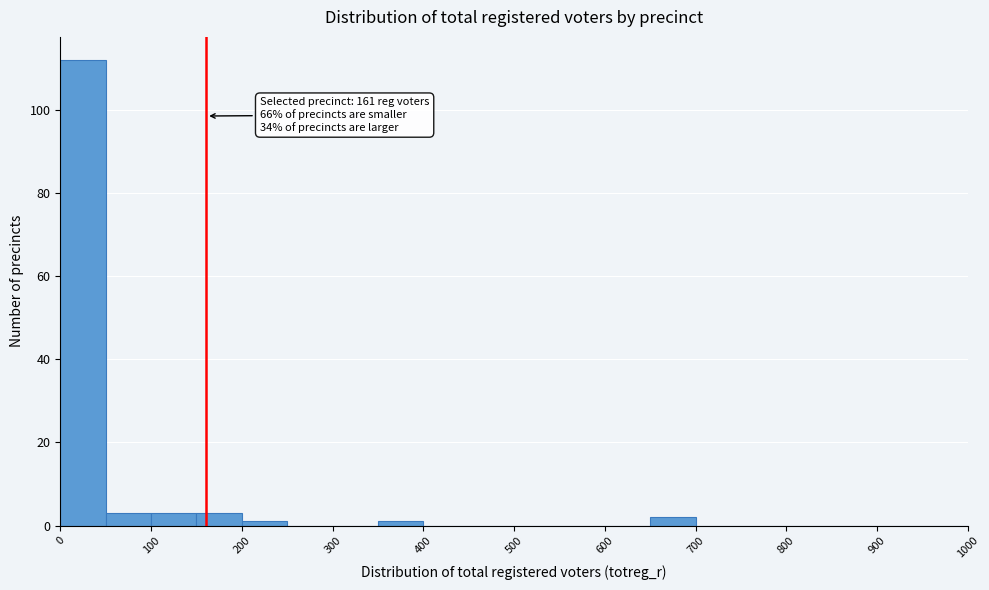

Which range on the x-axis has the tallest bar?

0 to 50